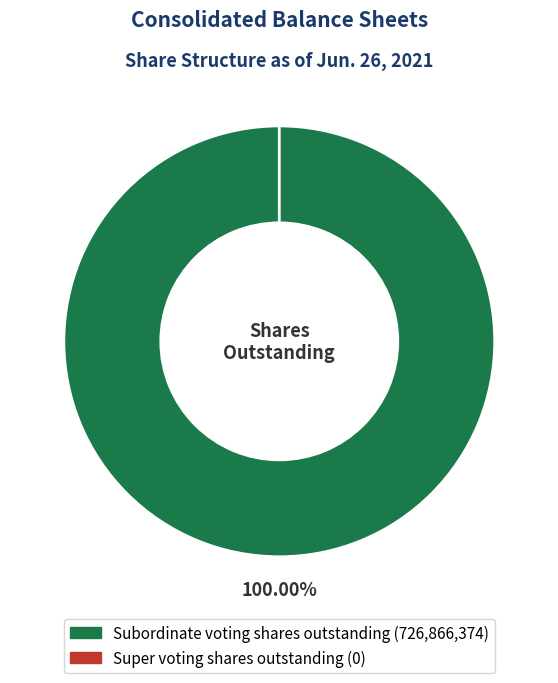

What percentage is the Subordinate voting shares outstanding slice, to the nearest percent?

100%